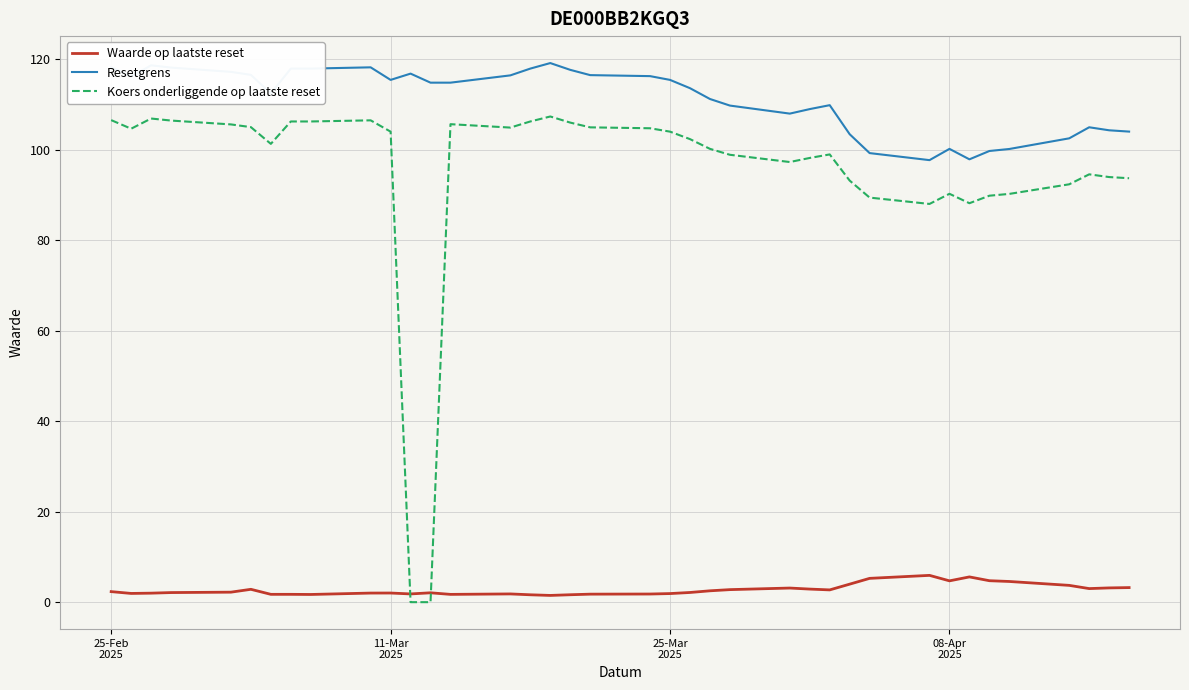

What are all the series names shown in the legend?

Waarde op laatste reset, Resetgrens, Koers onderliggende op laatste reset